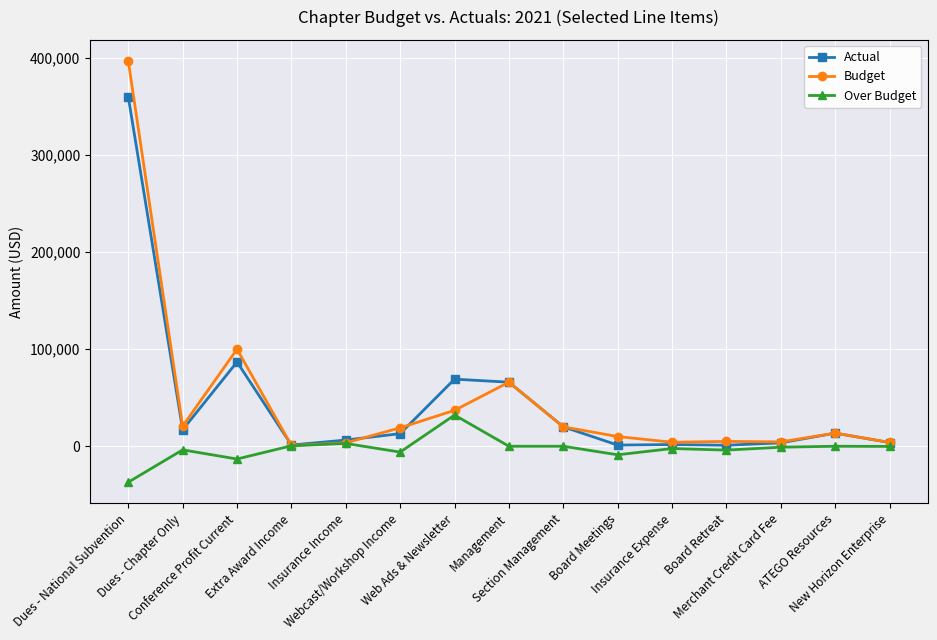

What is the minimum value shown in the chart?

-37033.1